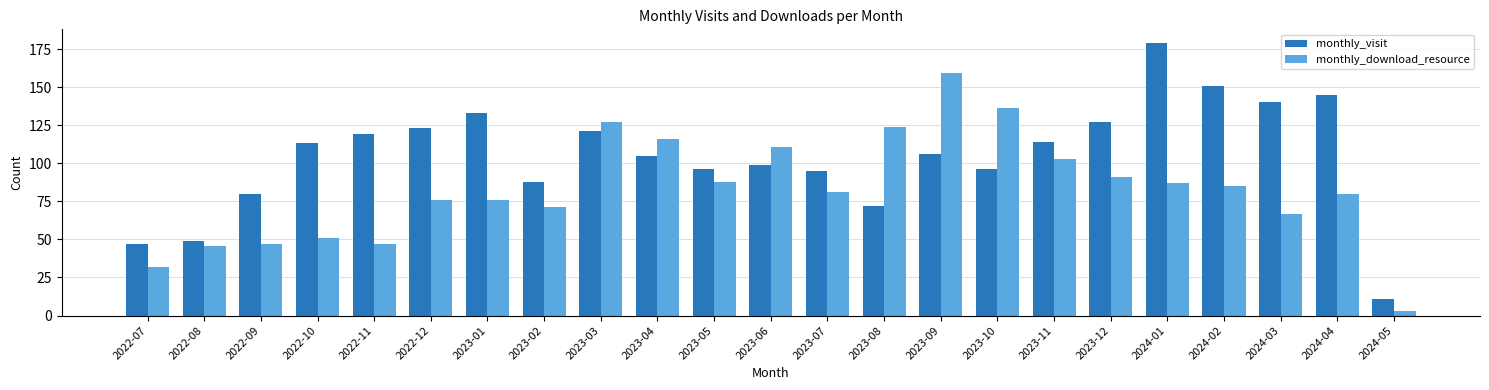

What is the value of the monthly_download_resource bar at the 17th from the left?

103